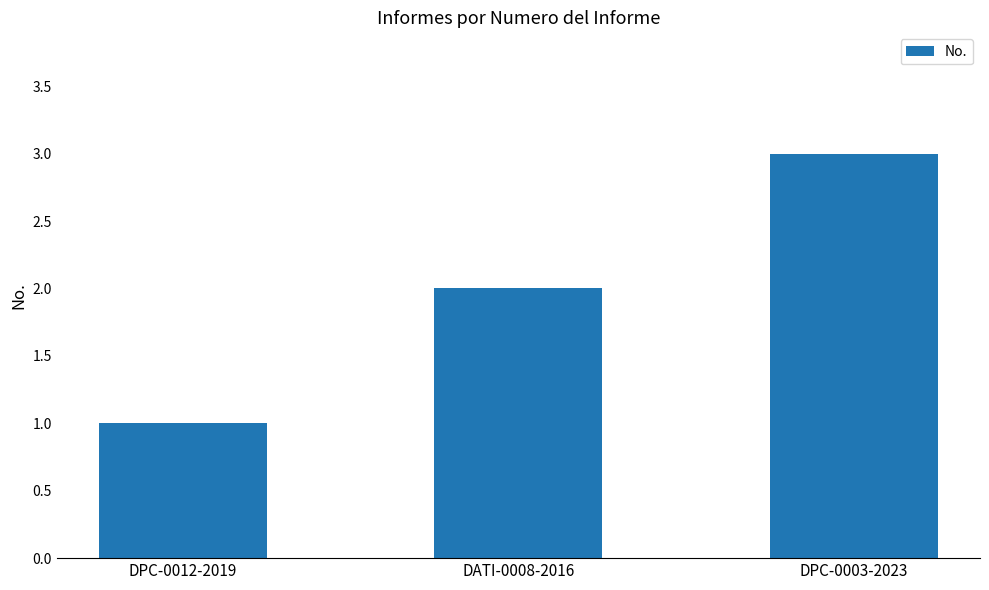

Read the value at DPC-0003-2023.

3